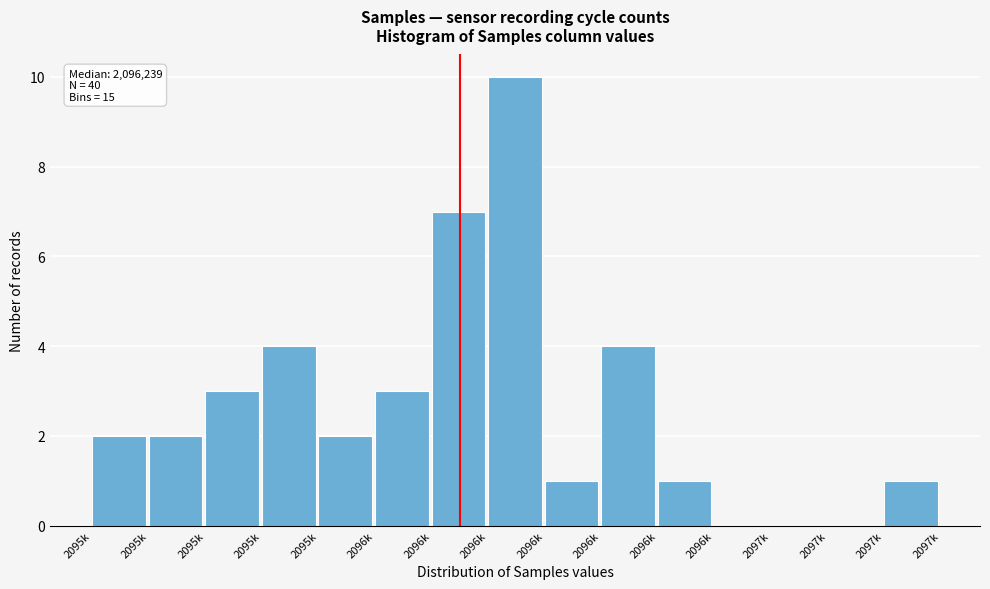

Count the number of categories in the chart.

15